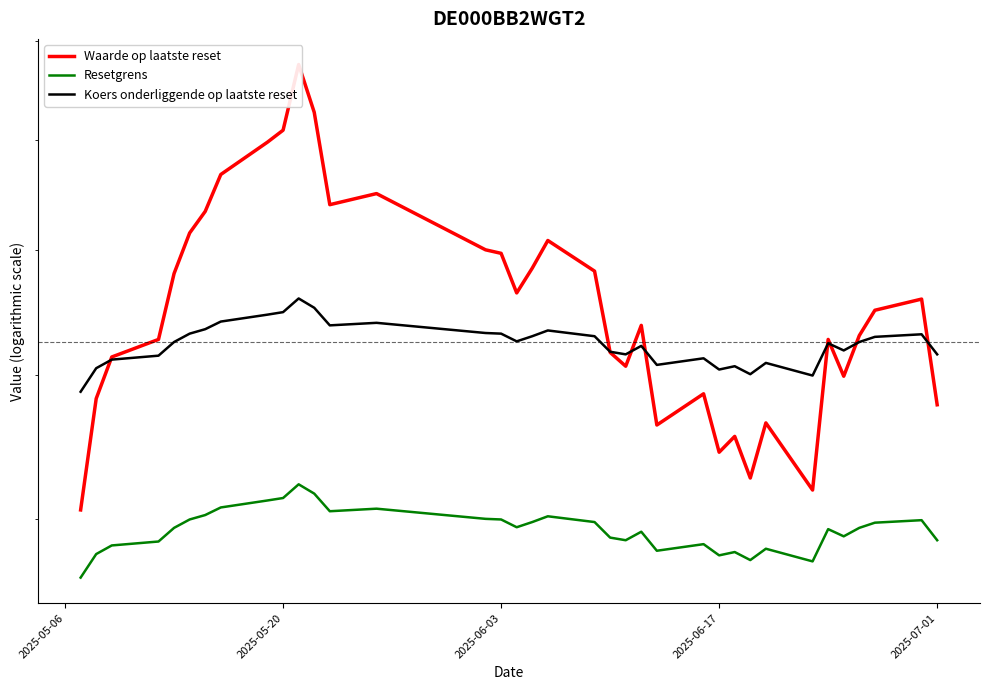

How many series are shown in this chart?

3